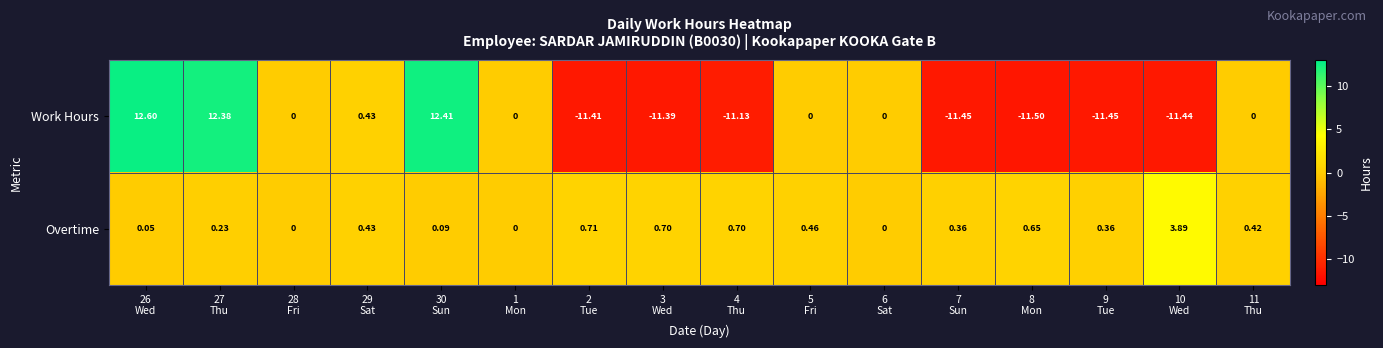

List the series in order of their peak value, highest first.

Work Hours, Overtime